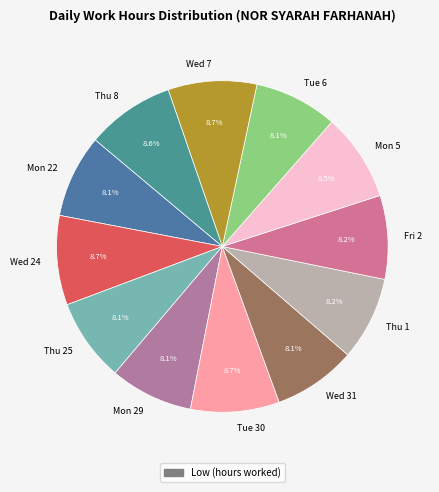

To the nearest percent, what is the average slice percentage?

8%